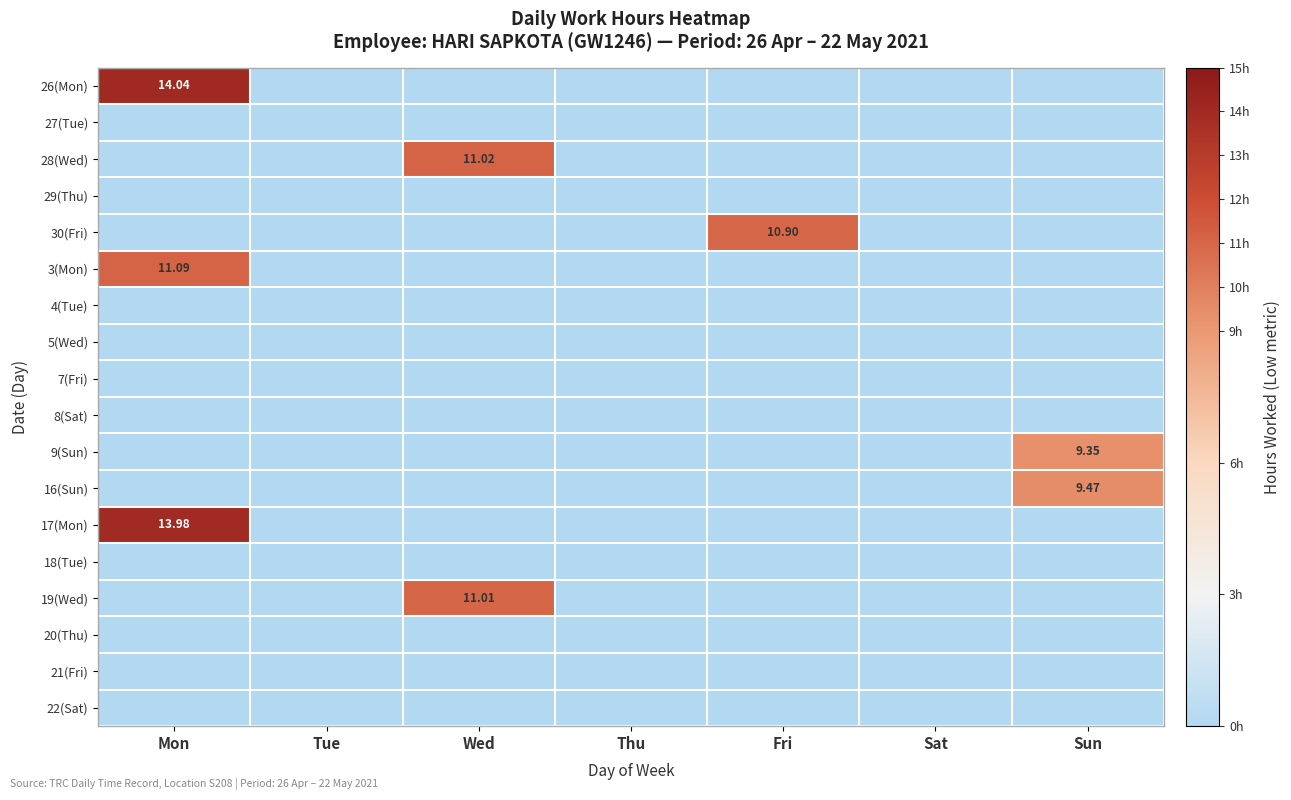

At which label does 7(Fri) reach its minimum?

Mon